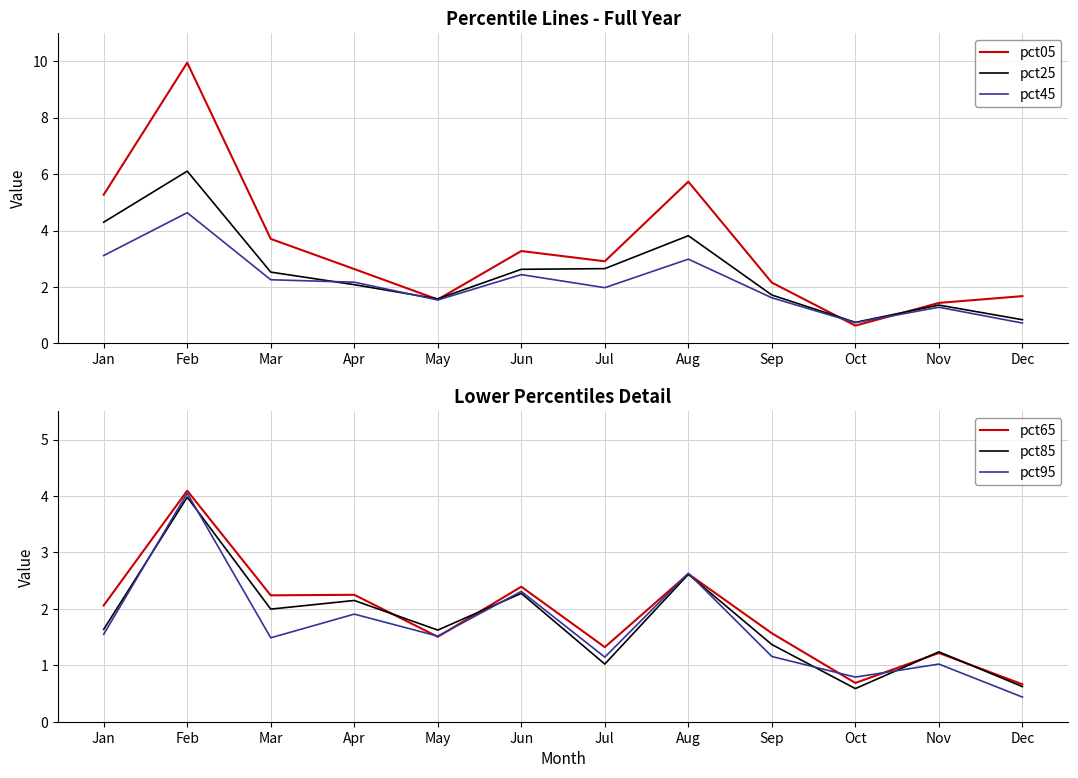

Where does the pct05 series first go above 2?

Jan